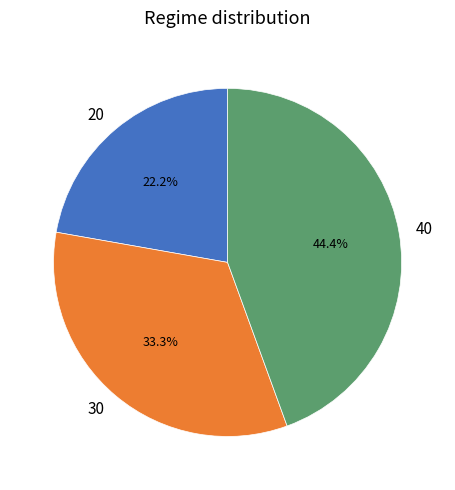

Which category has the smallest portion of the pie?

20